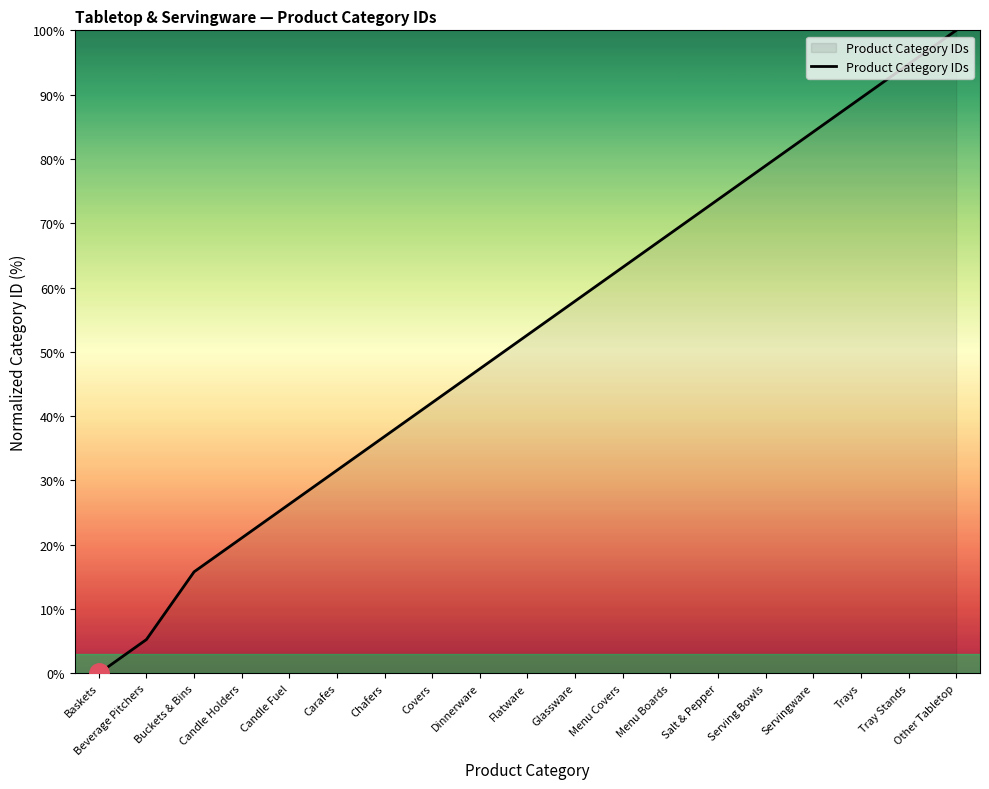

Is it true that the value at Dinnerware is 47.4?

True